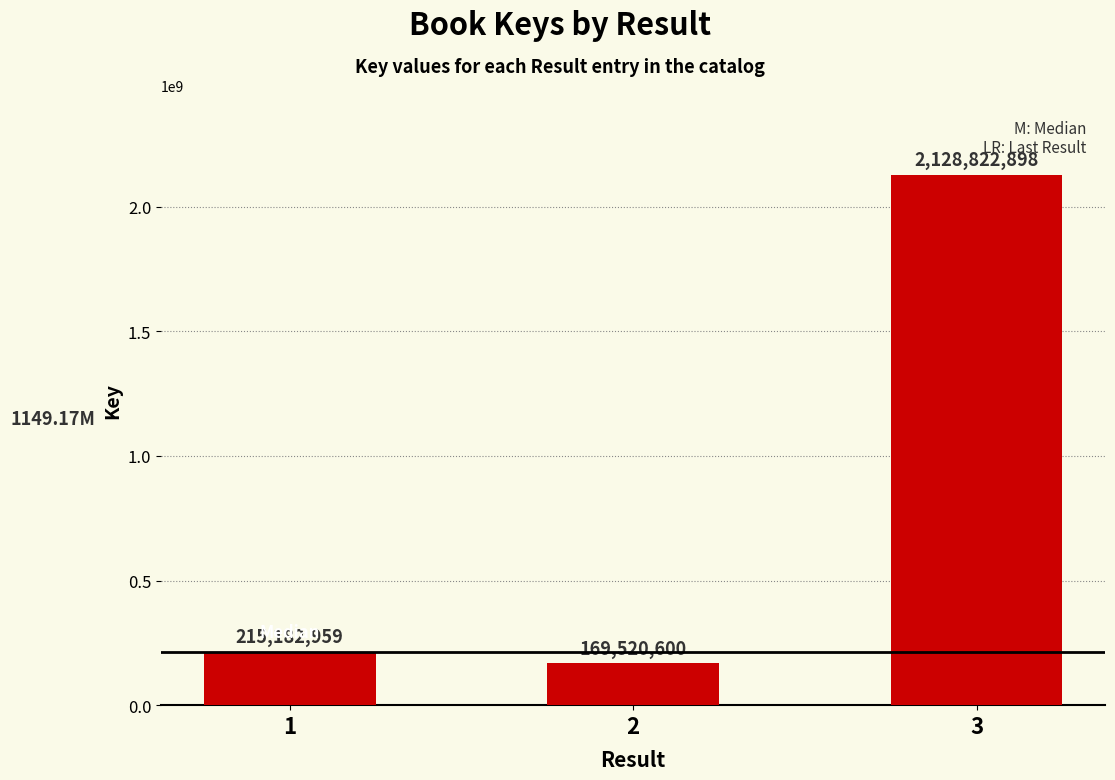

The chart shows a value of 169520600 at 2. True or false?

True